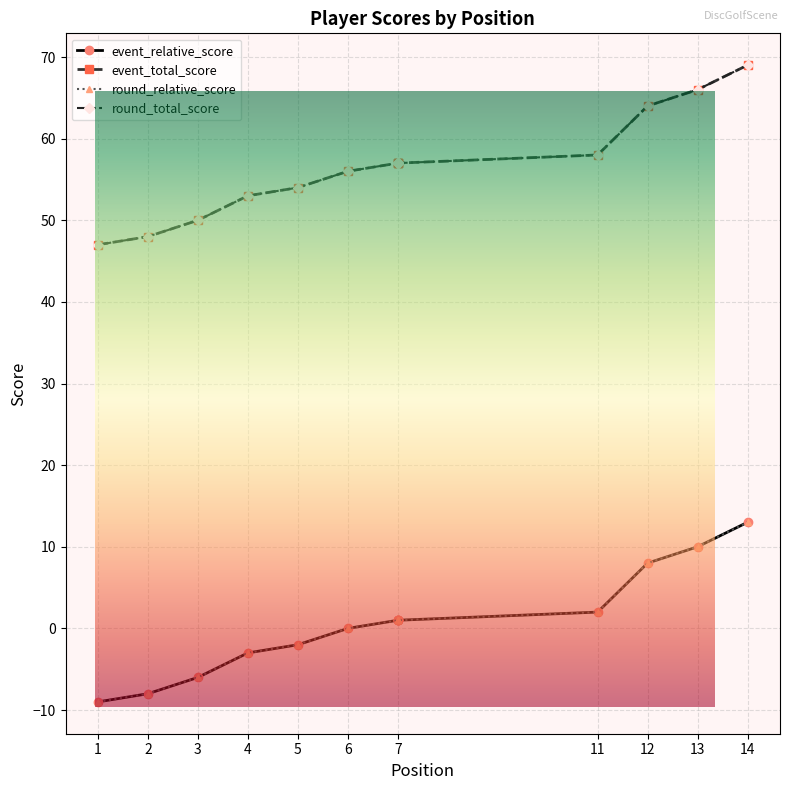

Between 2 and 5, which series saw the biggest shift?

event_relative_score